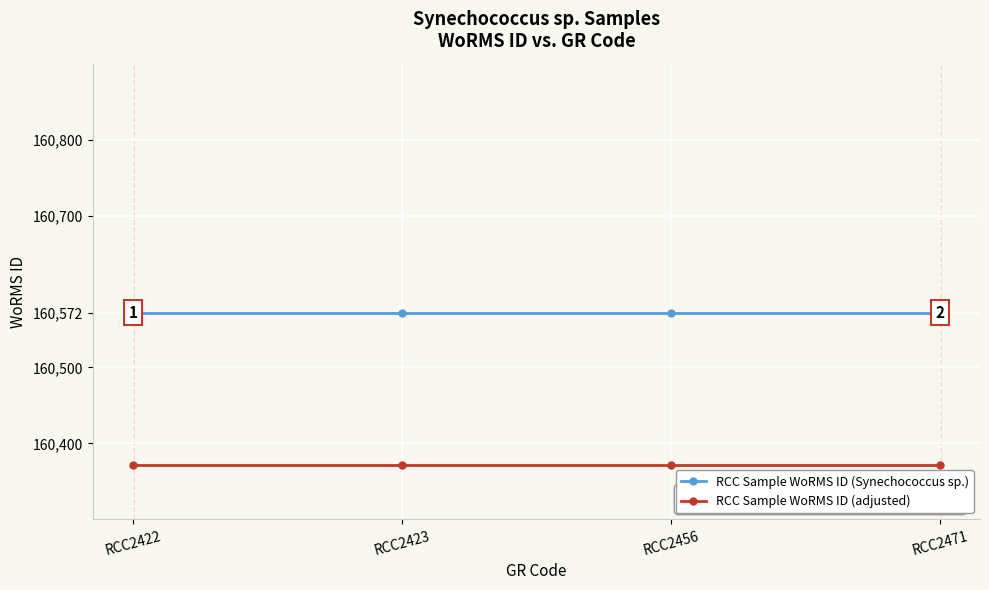

Reading left to right, extract all data points from this chart.

RCC Sample WoRMS ID (Synechococcus sp.): 160572	160572	160572	160572
RCC Sample WoRMS ID (adjusted): 160372	160372	160372	160372